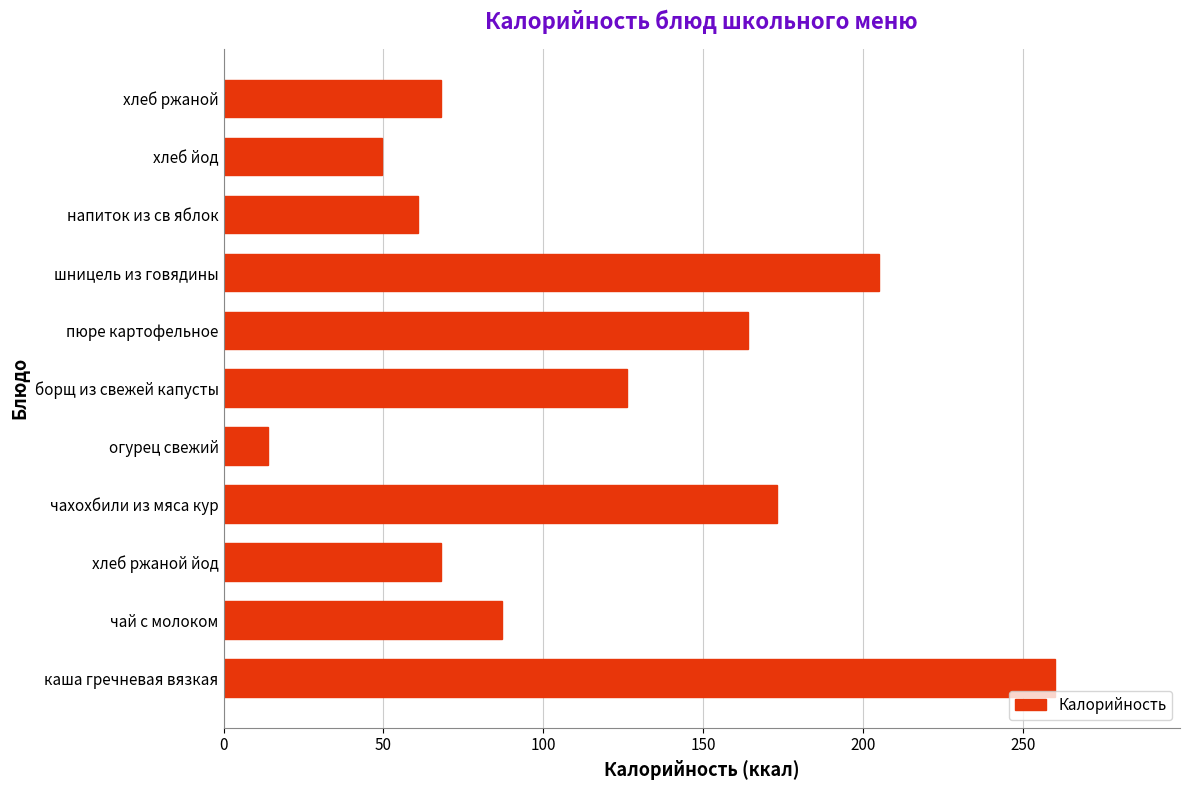

How many categories are shown in the chart?

11